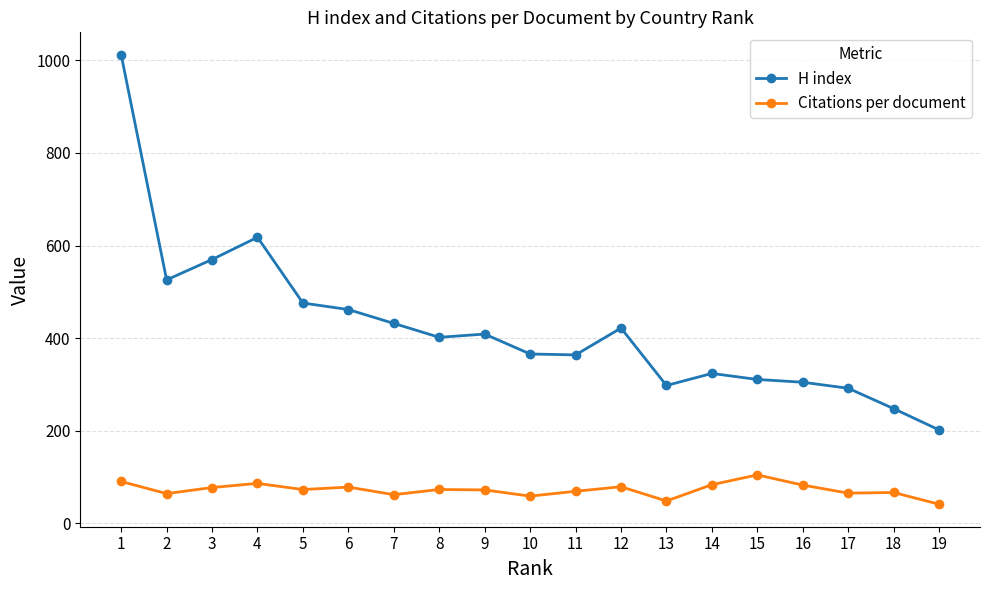

The H index series shows 422.0 at 12. True or false?

True